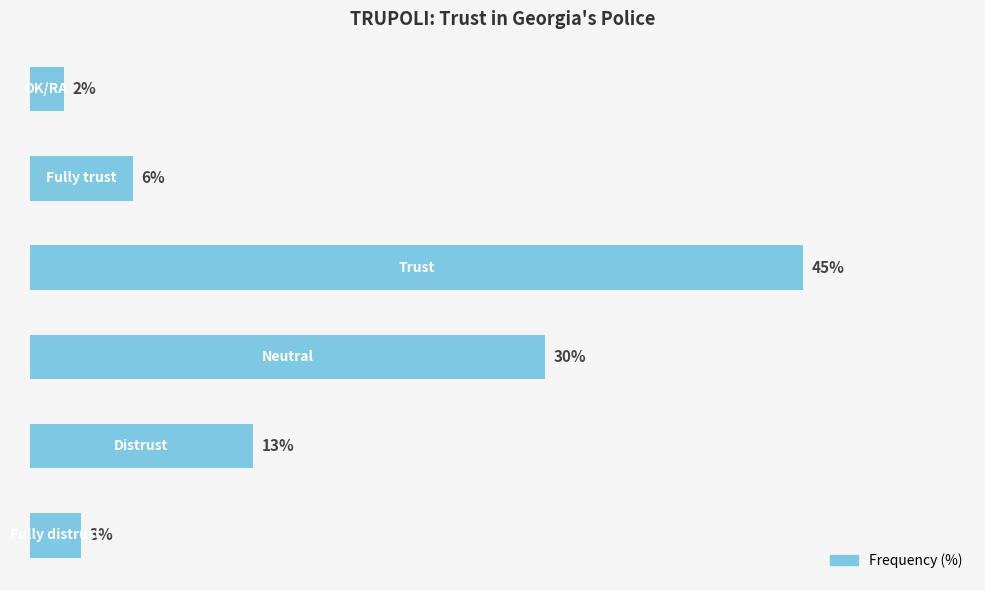

List the labels in order of value, smallest first.

5, 0, 4, 1, 2, 3